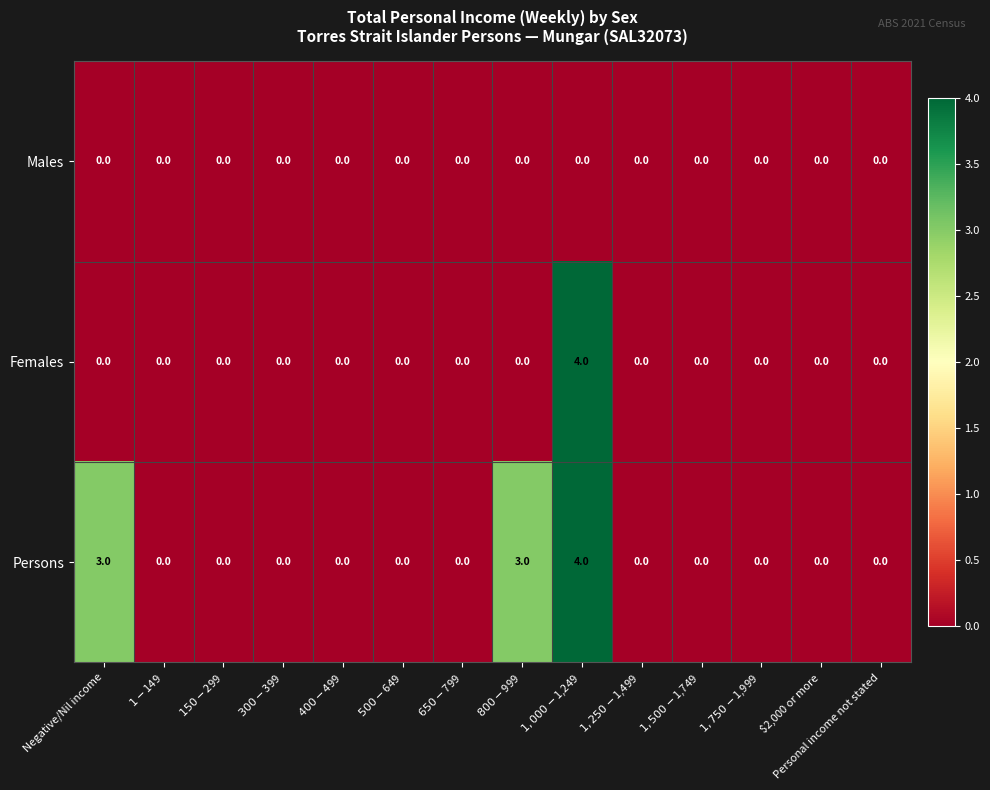

What is the maximum value for Persons?

4